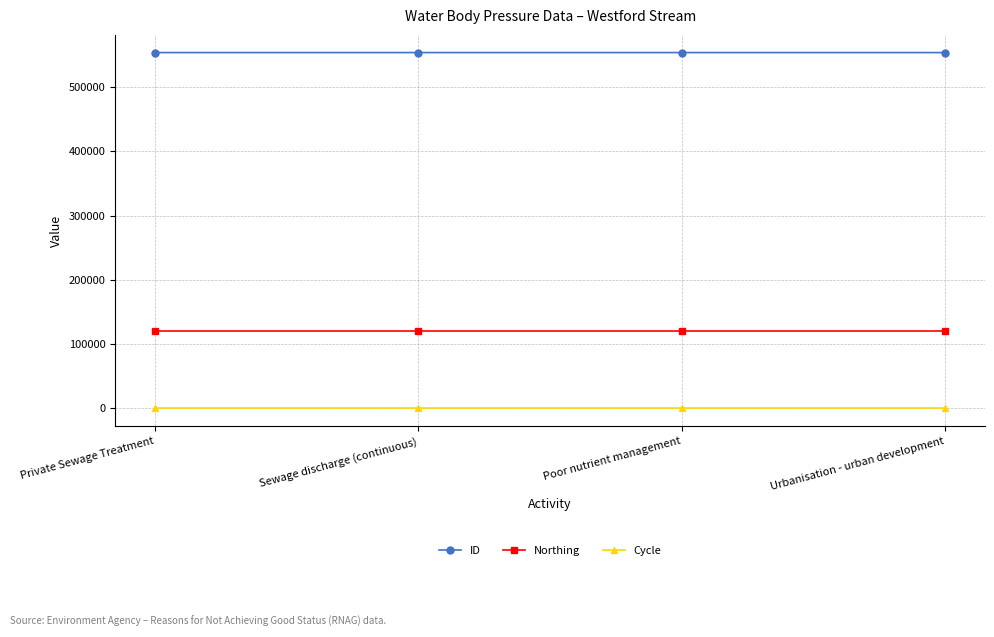

True or false: ID and Northing cross at least once.

False